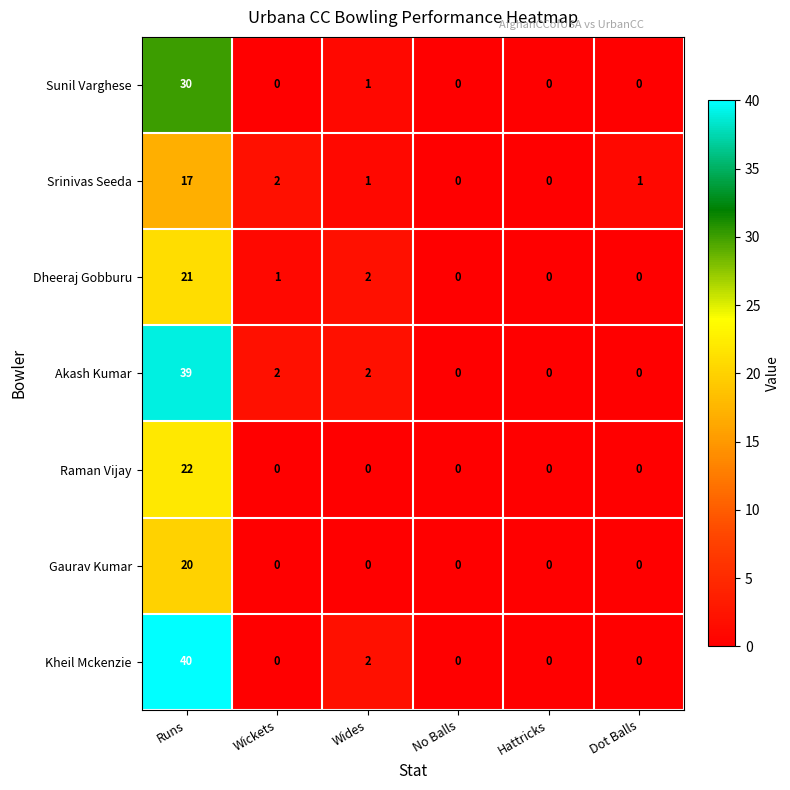

Which series has the widest spread of values?

Kheil Mckenzie